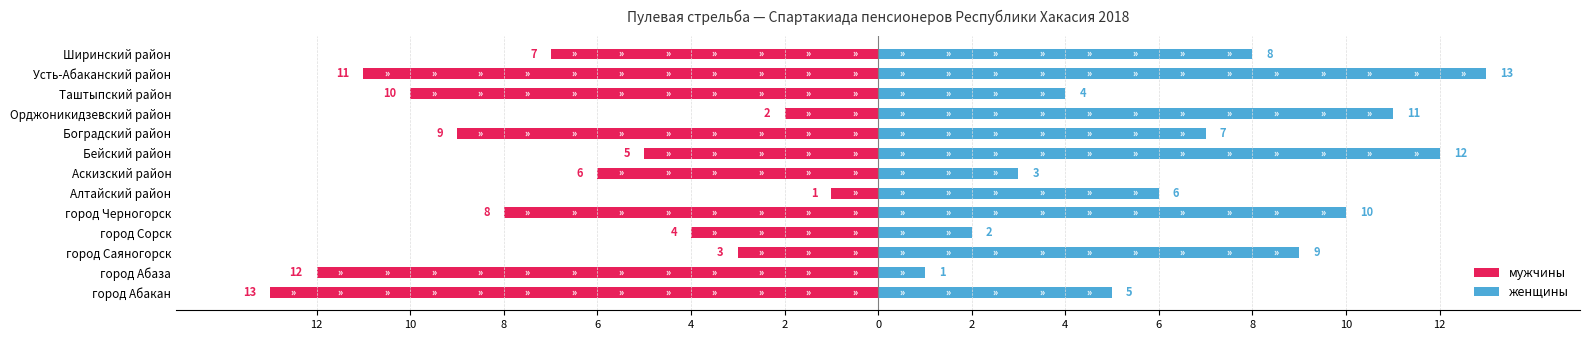

Is the value of женщины at город Абаза greater than the value of мужчины at Орджоникидзевский район?

Yes